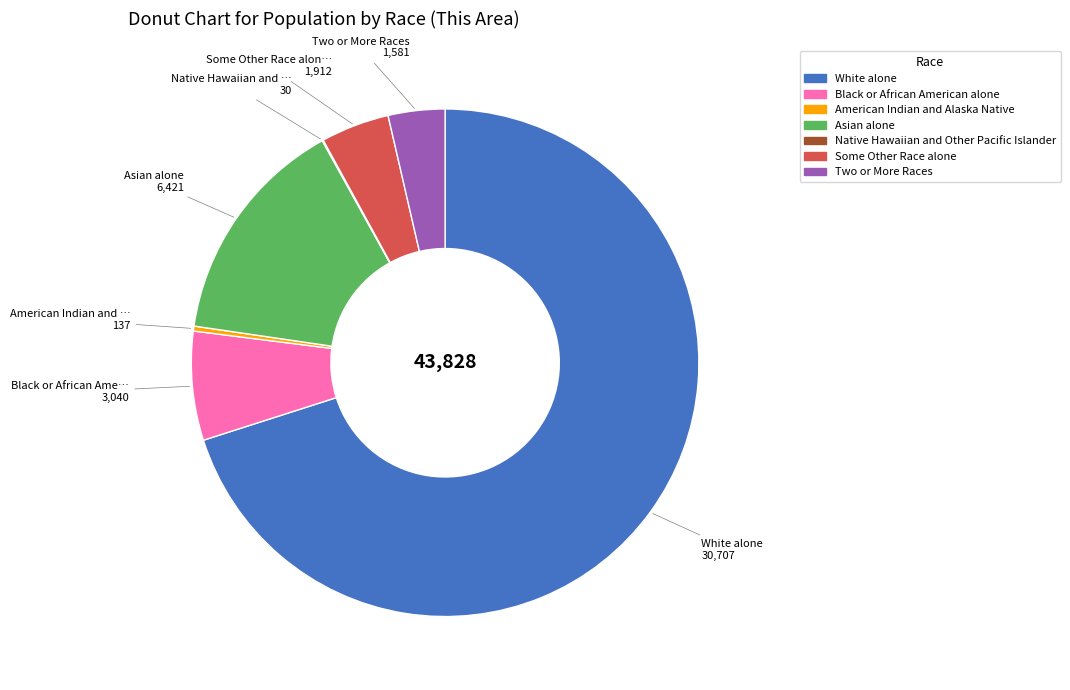

Which has a higher value, Two or More Races or Black or African American alone?

Black or African American alone